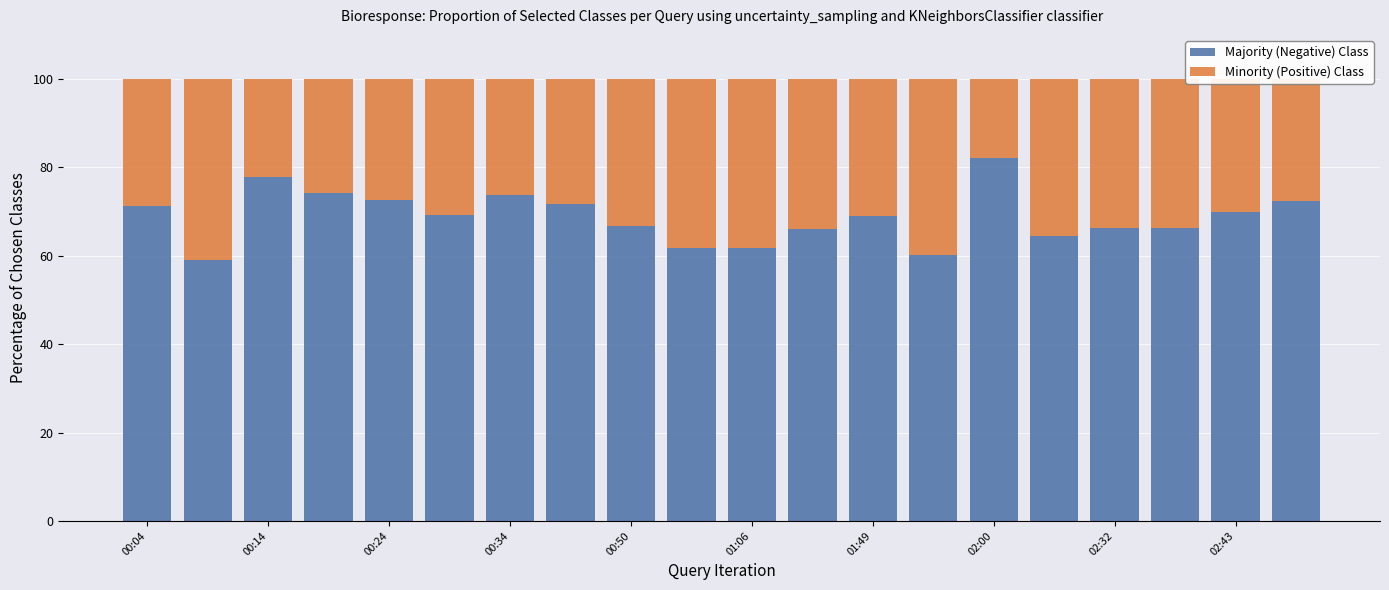

What is the difference between the maximum and minimum values in the Majority (Negative) Class series?

23.1